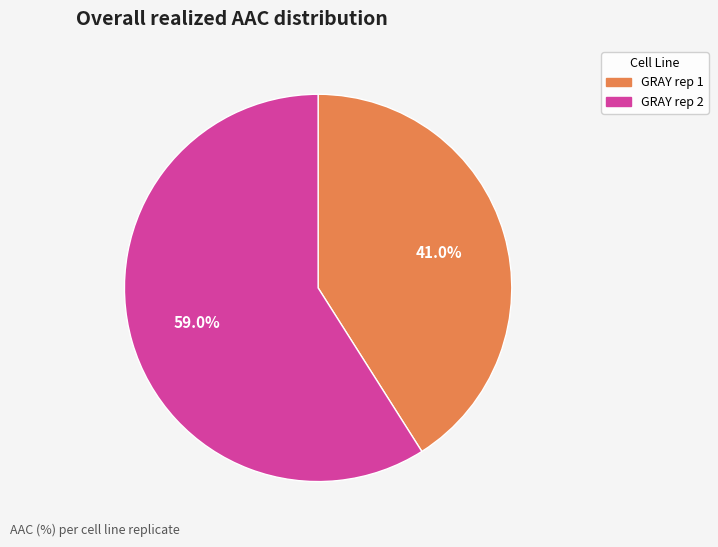

To the nearest percent, what portion does GRAY rep 2 represent?

59%